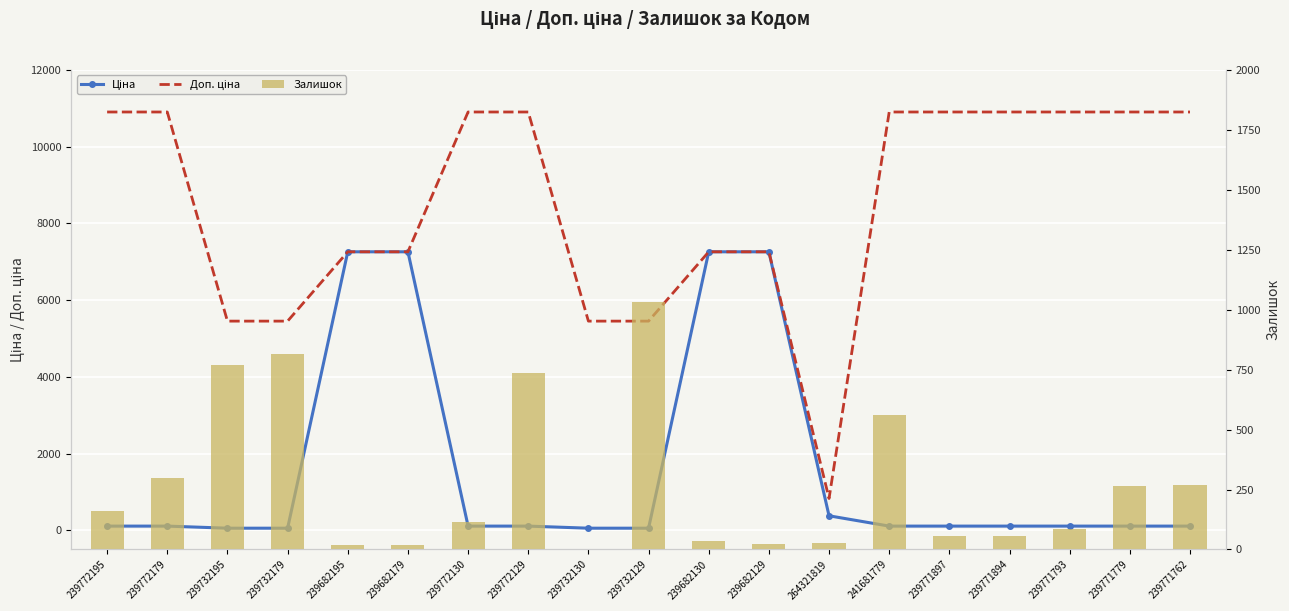

What is the sum of the Доп. ціна values at 239772179 and 239732129?

16355.0